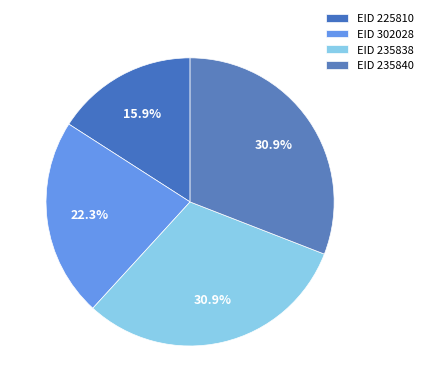

How many segments does this pie chart have?

4